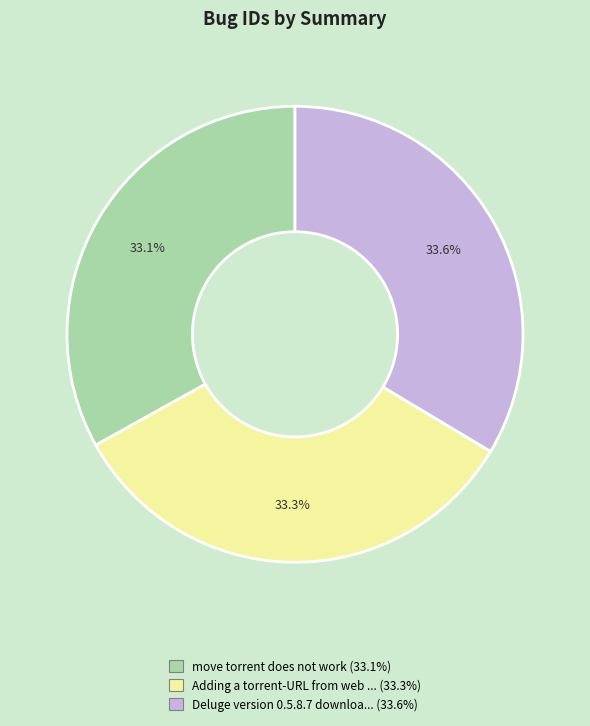

Is there a majority slice in this chart?

No